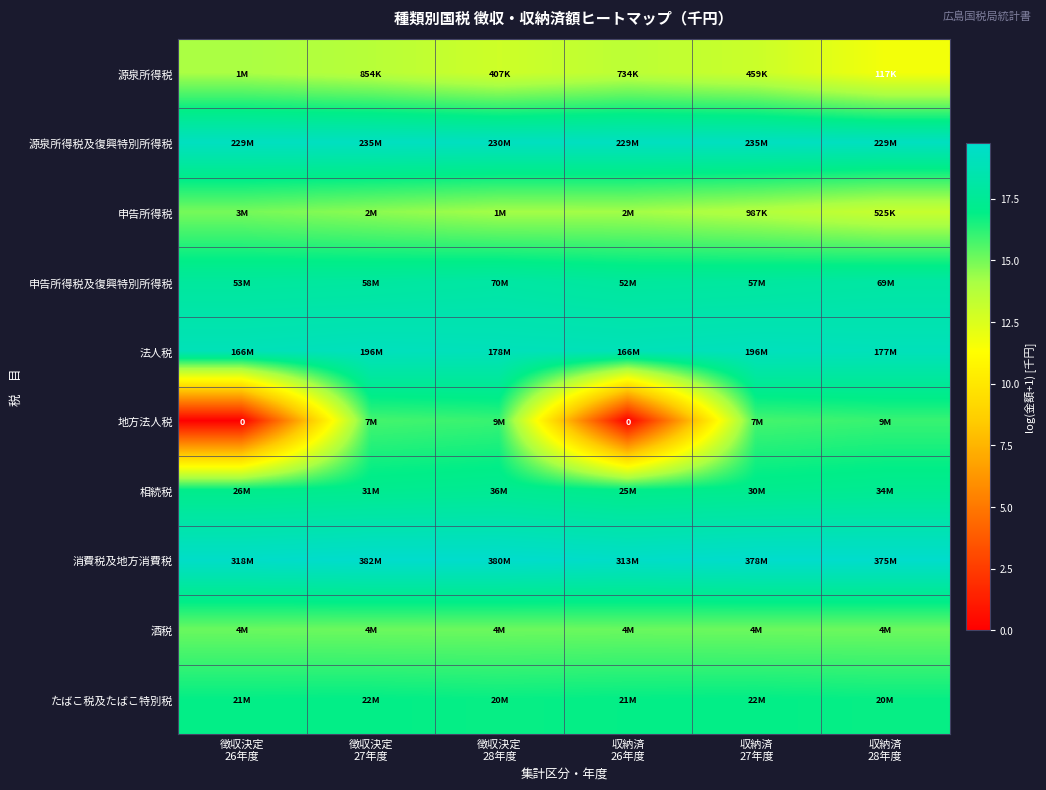

Is it true that 相続税 equals 17.4 at 徴収決定 28年度?

True